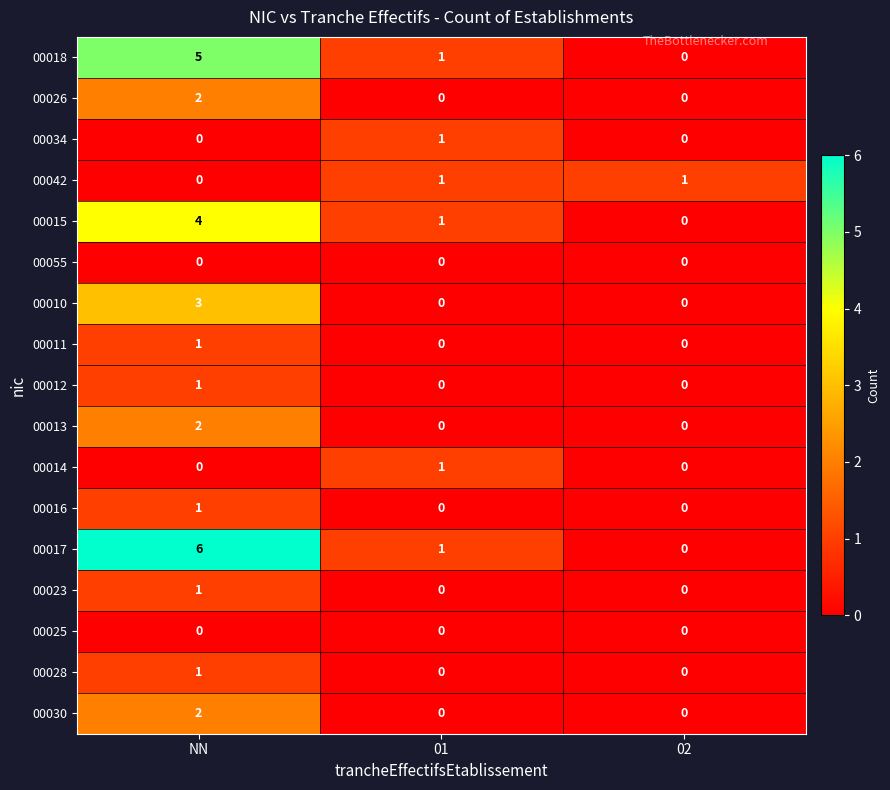

Count the 00015 values in the range 0 to 4.

3